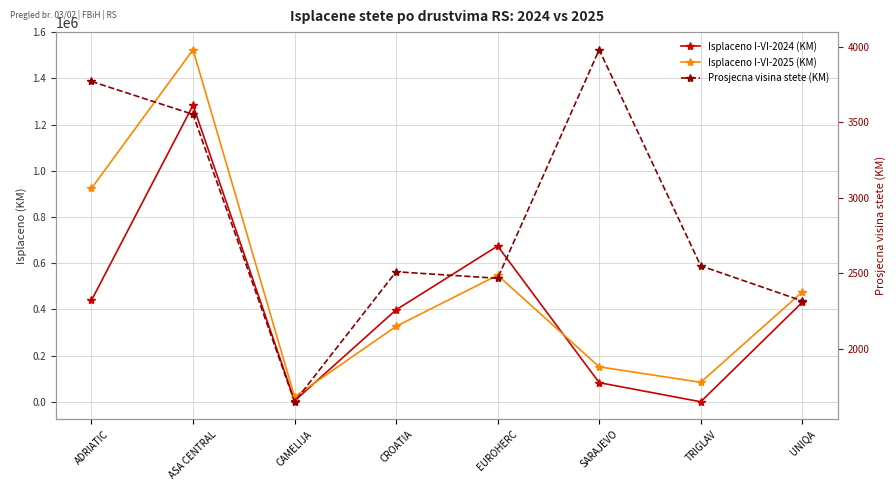

True or false: Prosjecna visina stete (KM) and Isplaceno I-VI-2025 (KM) cross at least once.

False